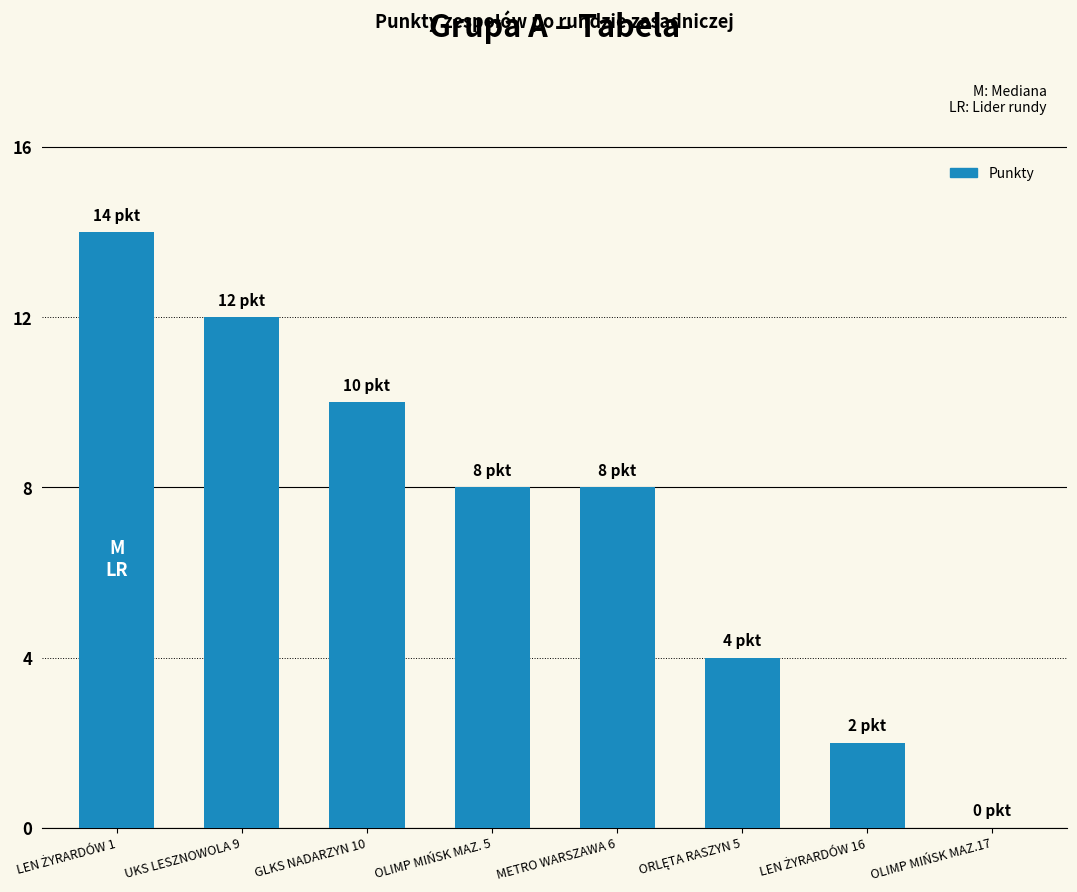

Between GLKS NADARZYN 10 and METRO WARSZAWA 6, which is larger?

GLKS NADARZYN 10